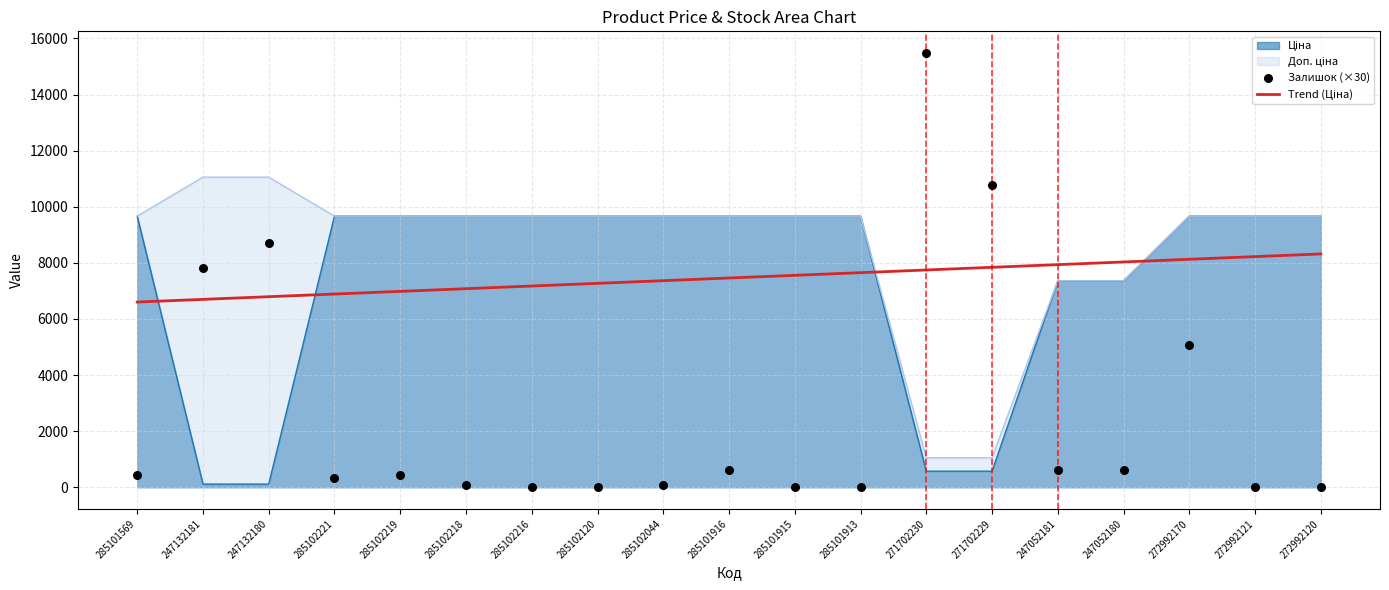

At which category is the sum across all series the highest?

271702230